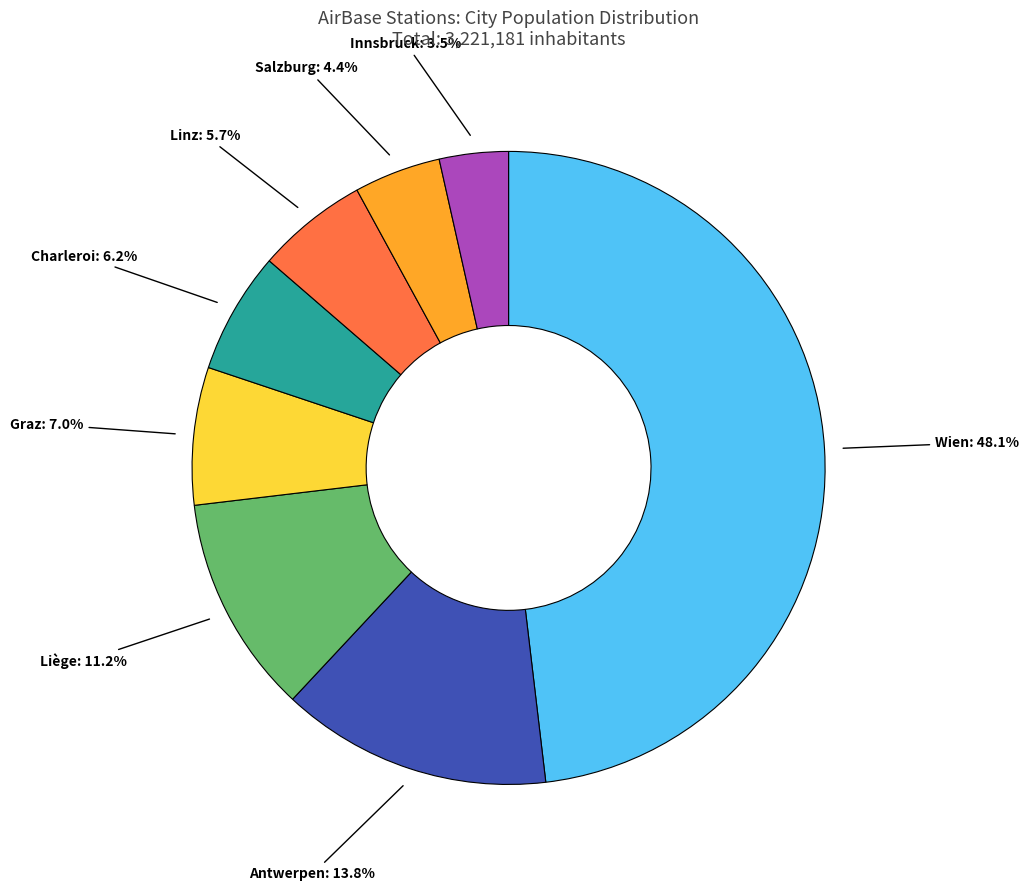

Is there a majority slice in this chart?

No